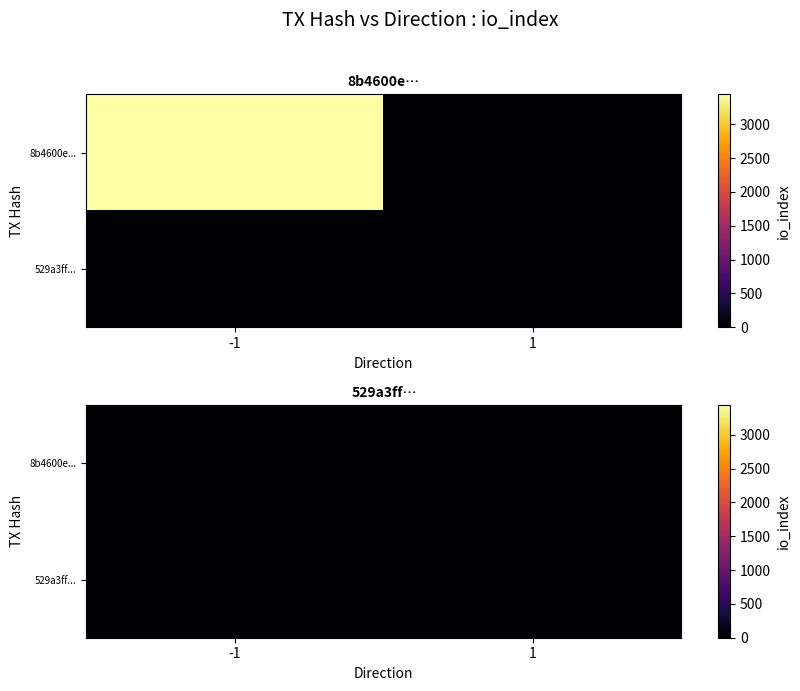

Read the 529a3ffd7f62245903f1b06898889837e63063a value at direction.

1